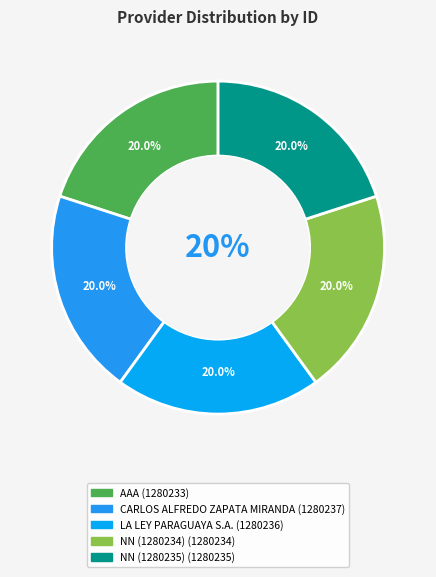

How many segments does this pie chart have?

5